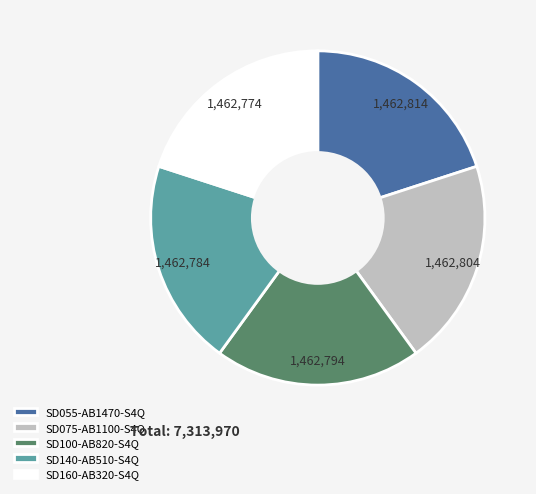

Is it true that SD100-AB820-S4Q is 13% of the pie?

False